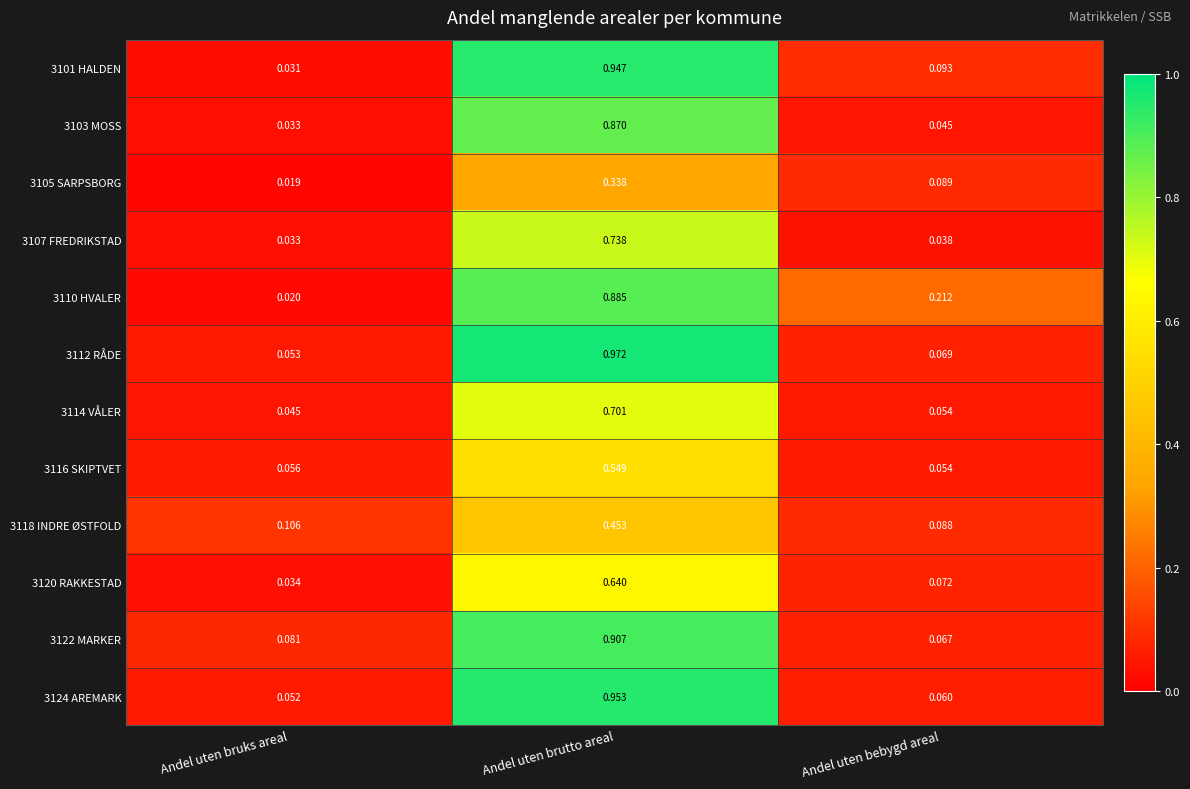

At which label is 3114 VÅLER closest to 0?

Andel uten bruks areal